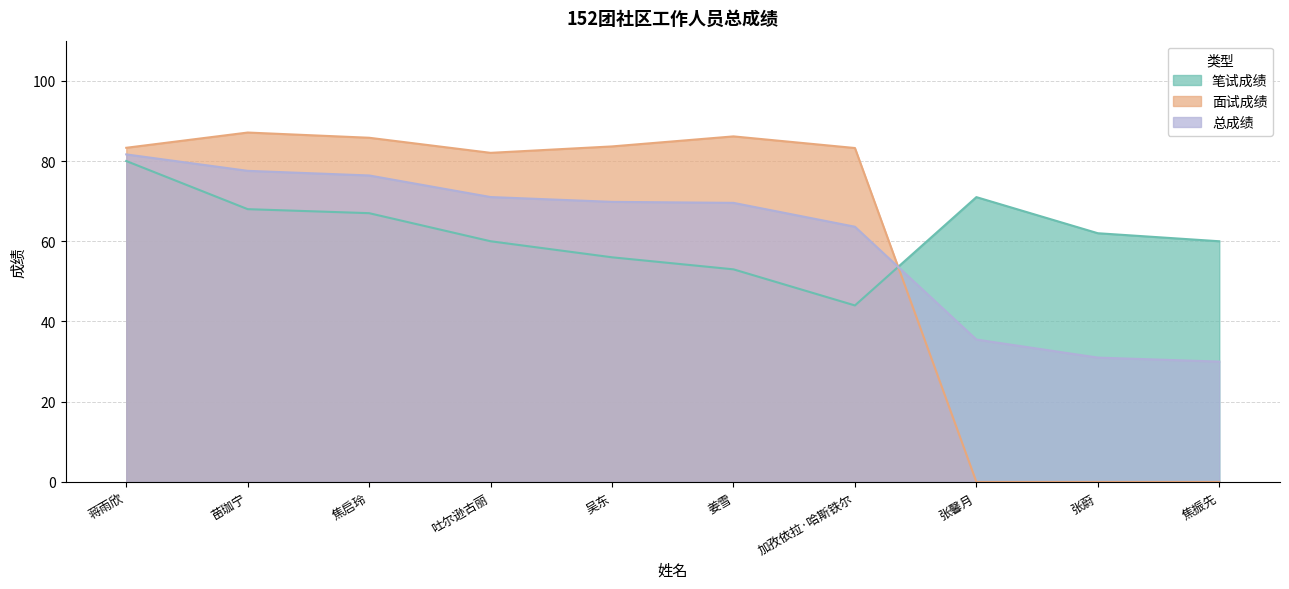

Between which two adjacent categories do 笔试成绩 and 面试成绩 first intersect?

加孜依拉·哈斯铁尔 and 张馨月